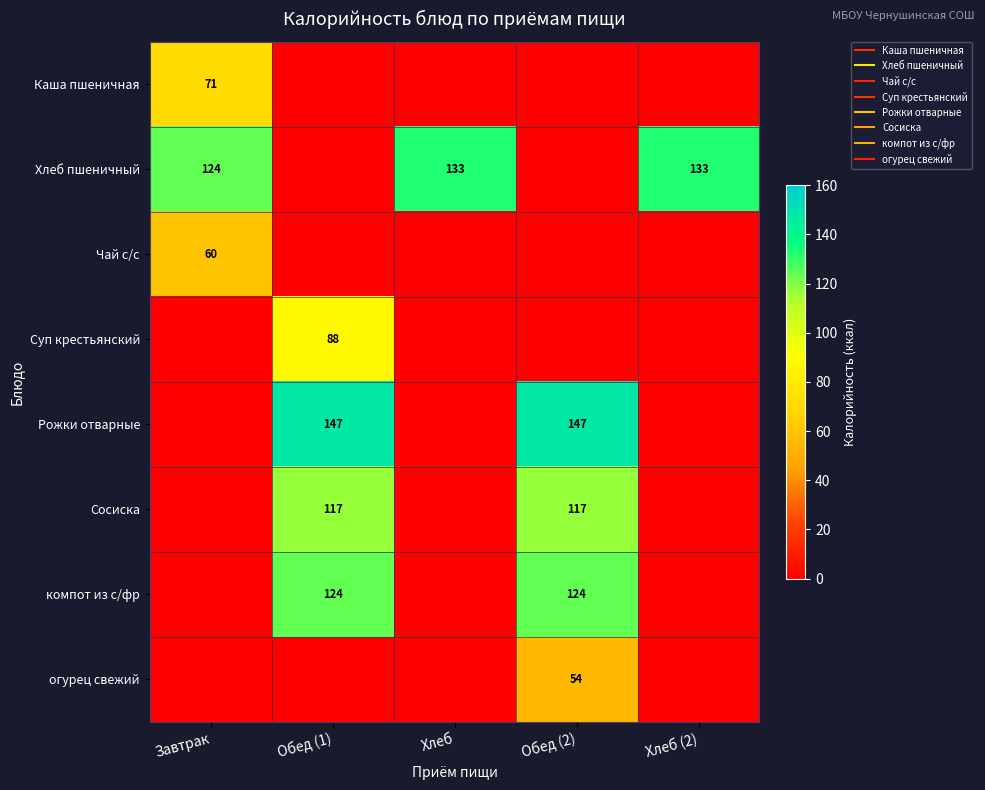

Which series has the largest total across all categories?

Хлеб пшеничный